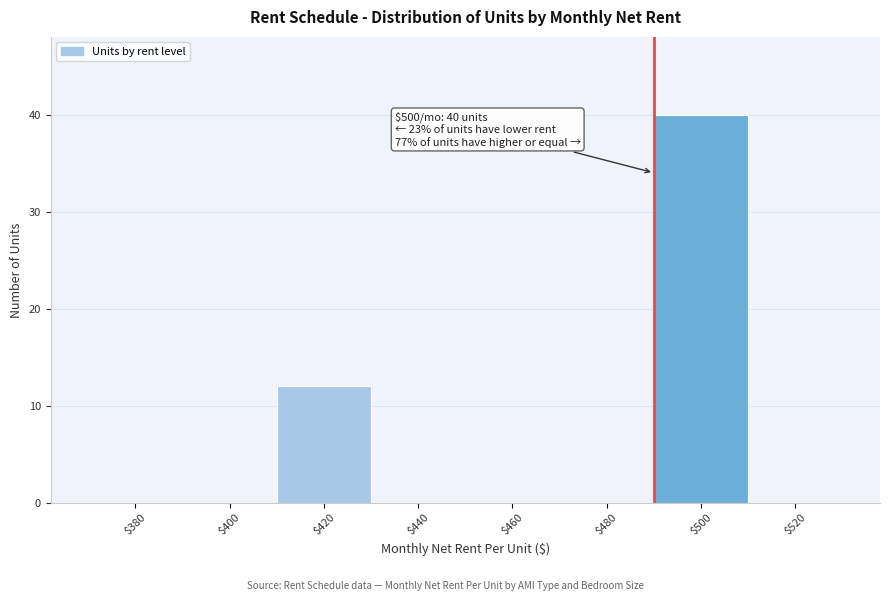

True or false: the data shows 0 at $400.

True